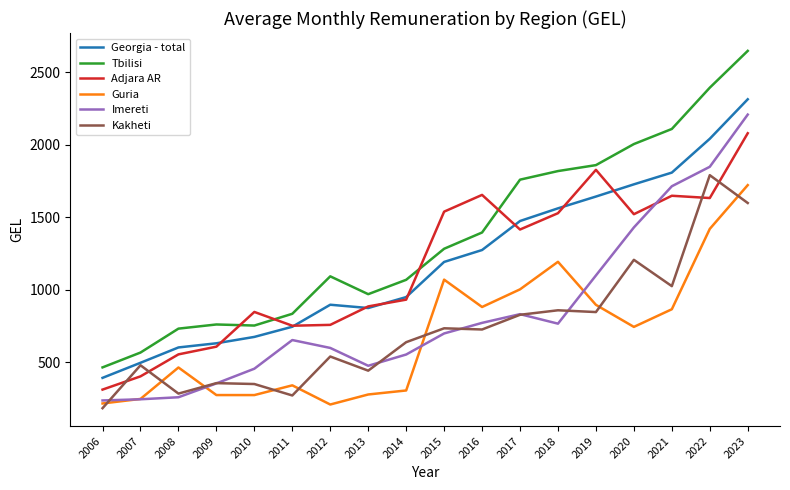

True or false: Imereti has a value of 454.1 at 2010.

True